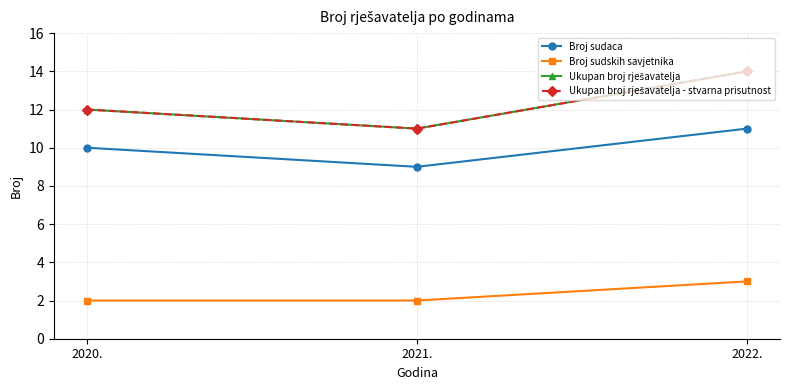

Does the chart have visible grid lines?

Yes